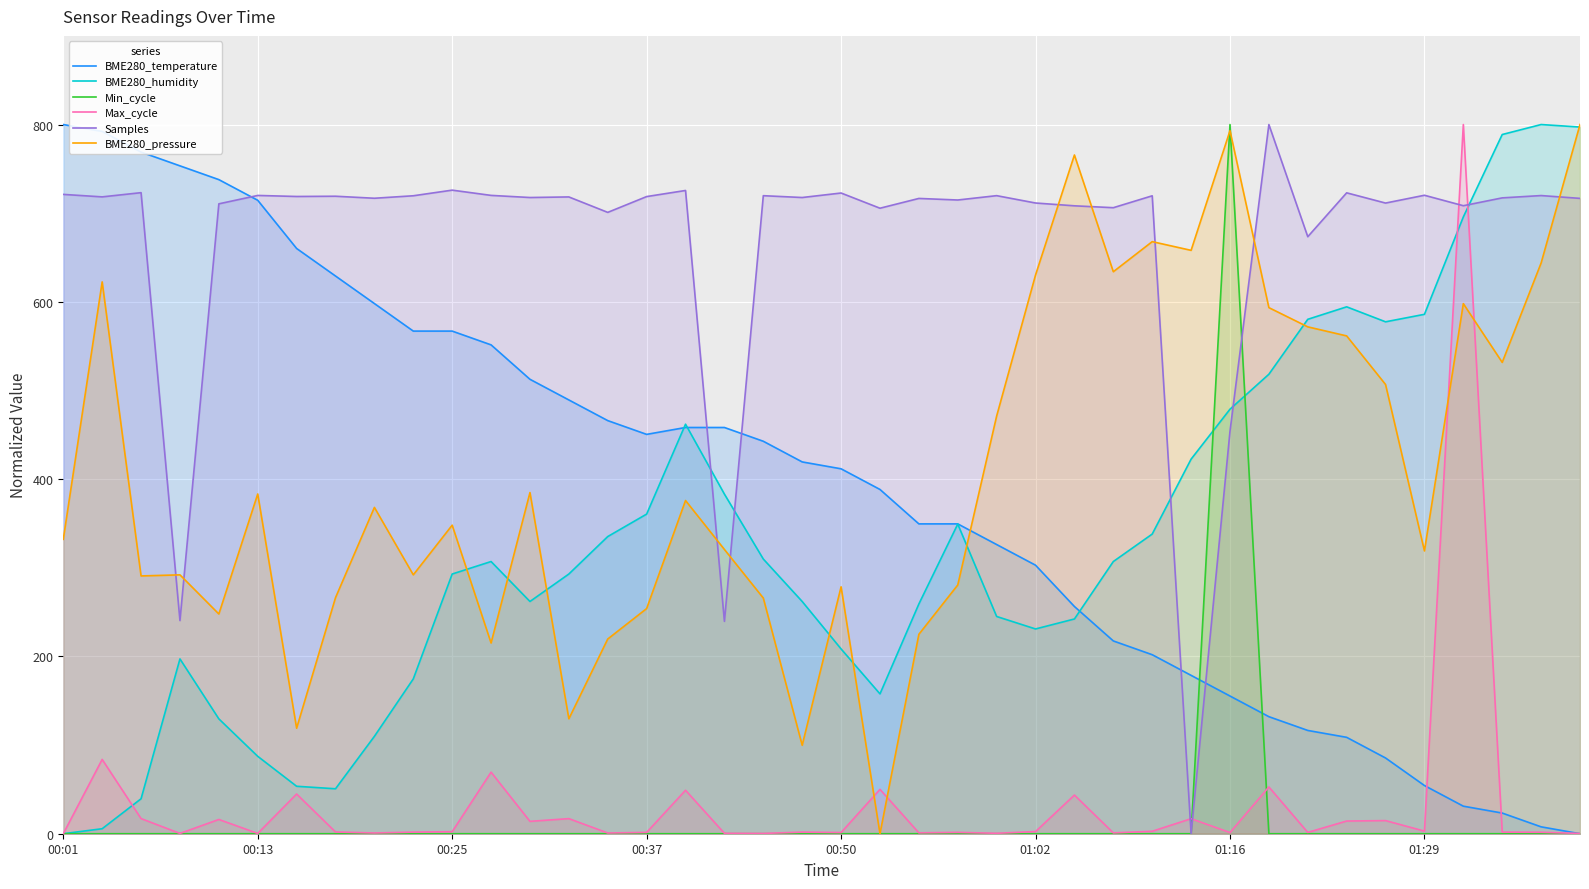

What is the difference between the BME280_temperature values at 17 and 21?

69.9